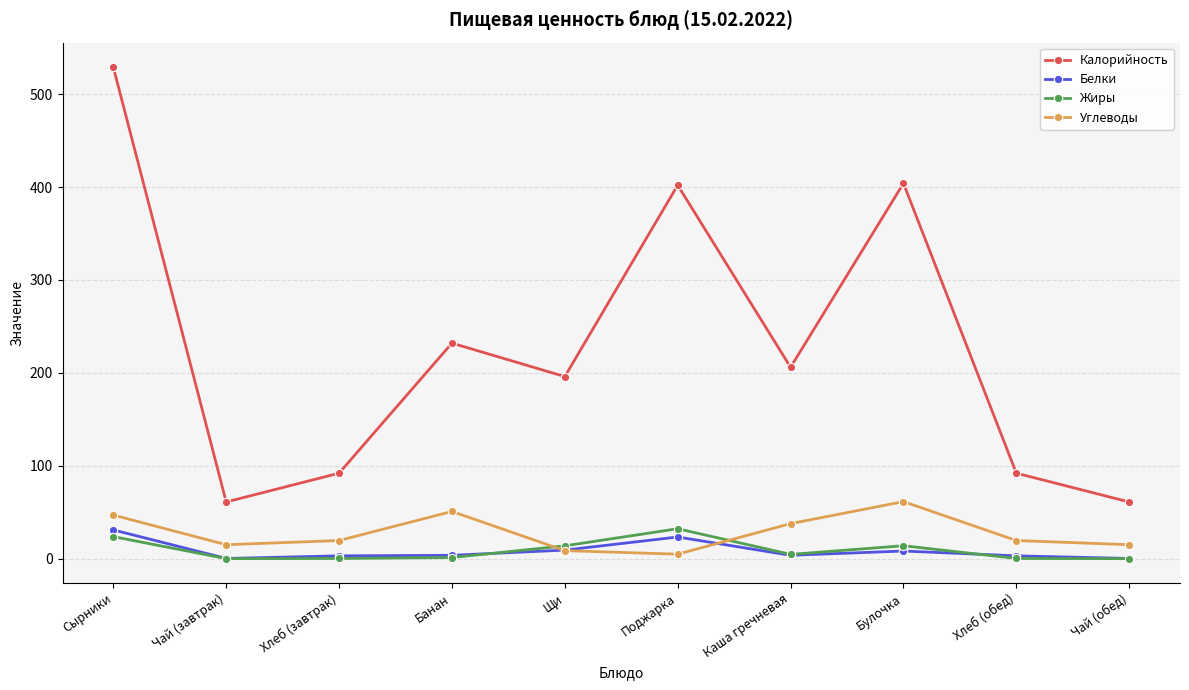

The value of Калорийность at Булочка is 404.0. True or false?

True